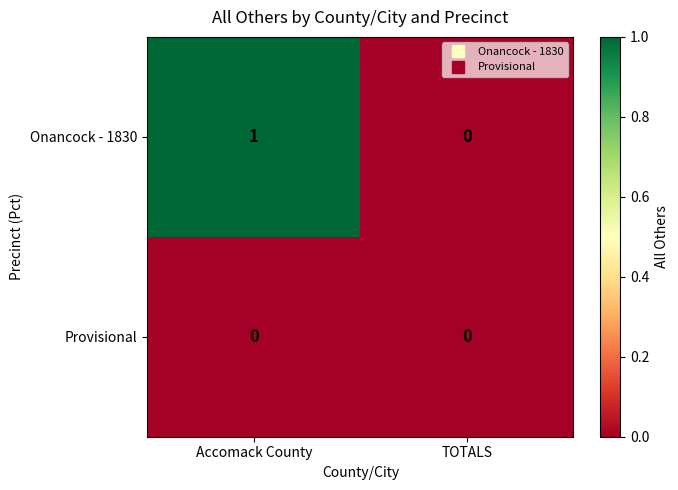

List the series in order of their overall mean, highest first.

Onancock - 1830, Provisional